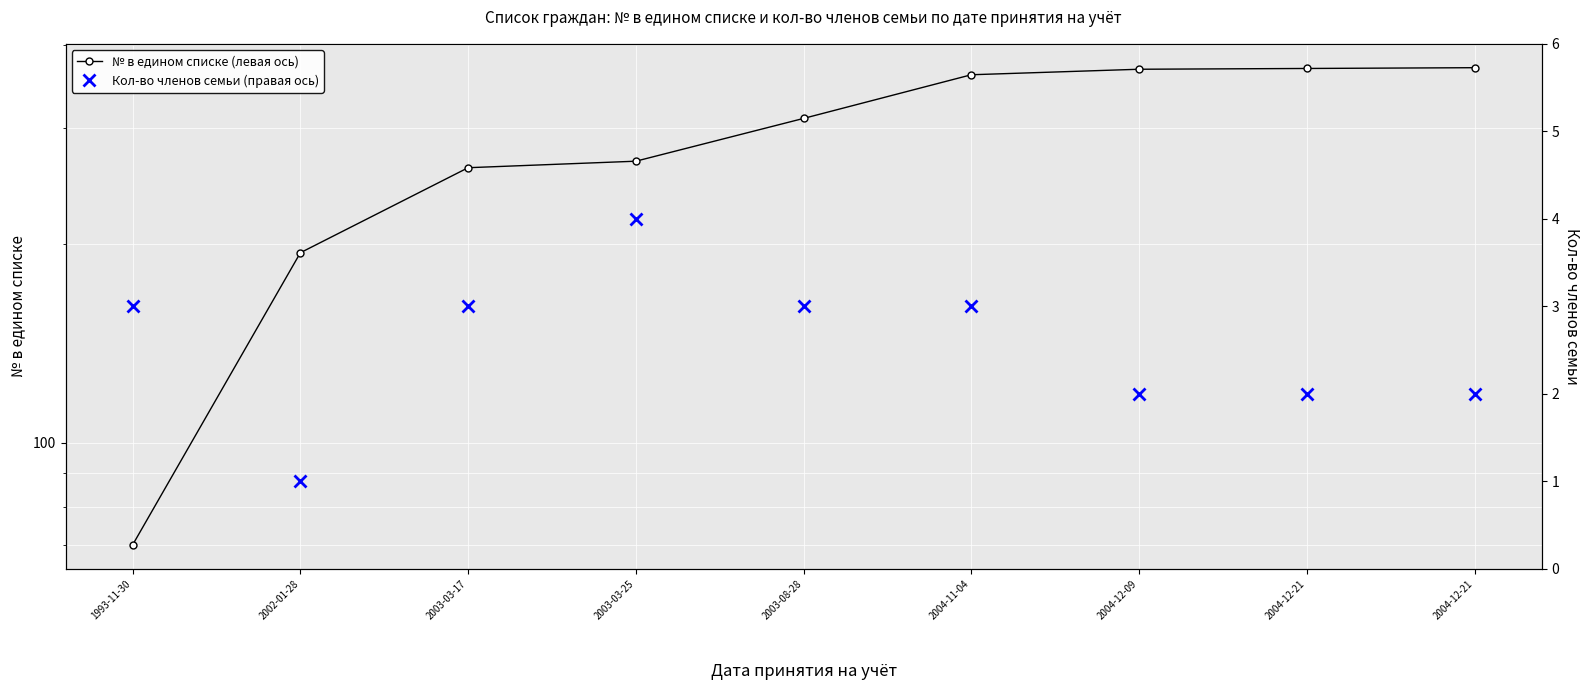

True or false: № в едином списке (левая ось) and Кол-во членов семьи (правая ось) intersect in this chart.

False